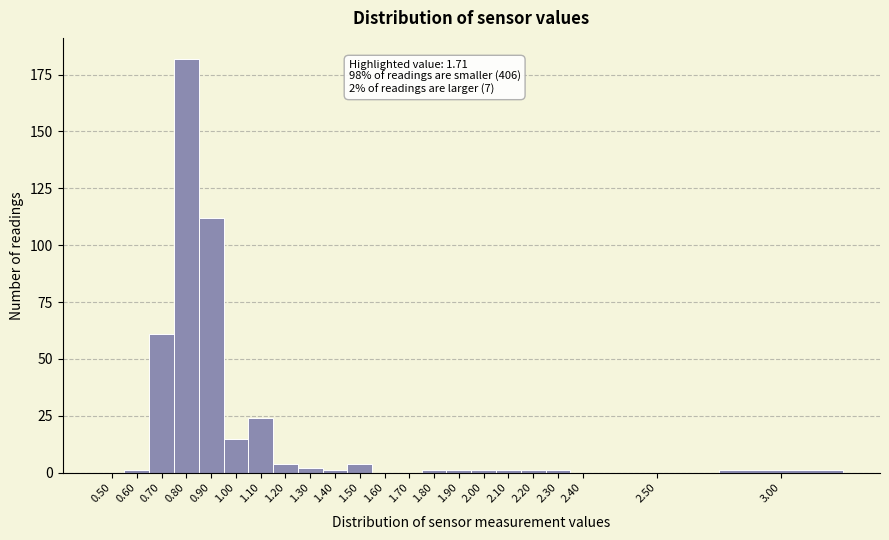

Reading left to right, transcribe all the data shown in this chart.

0.50=0	0.60=1	0.70=61	0.80=182	0.90=112	1.00=15	1.10=24	1.20=4	1.30=2	1.40=1	1.50=4	1.60=0	1.70=0	1.80=1	1.90=1	2.00=1	2.10=1	2.20=1	2.30=1	2.40=0	2.50=0	3.00=1